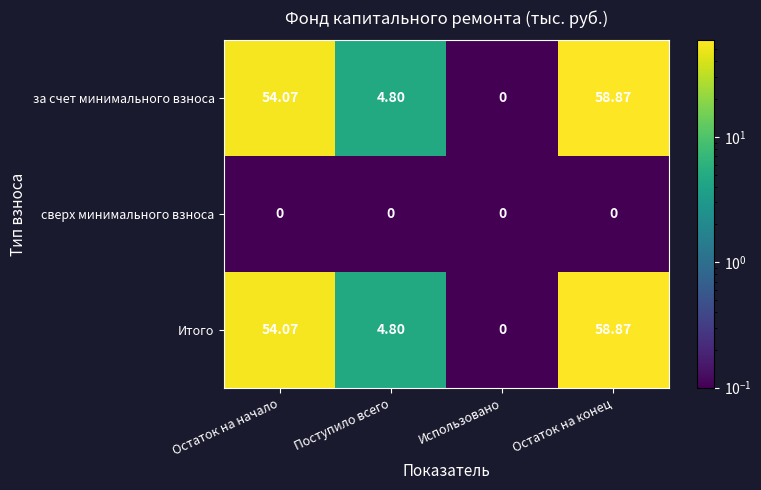

Which category has the highest value across all series?

Остаток на конец